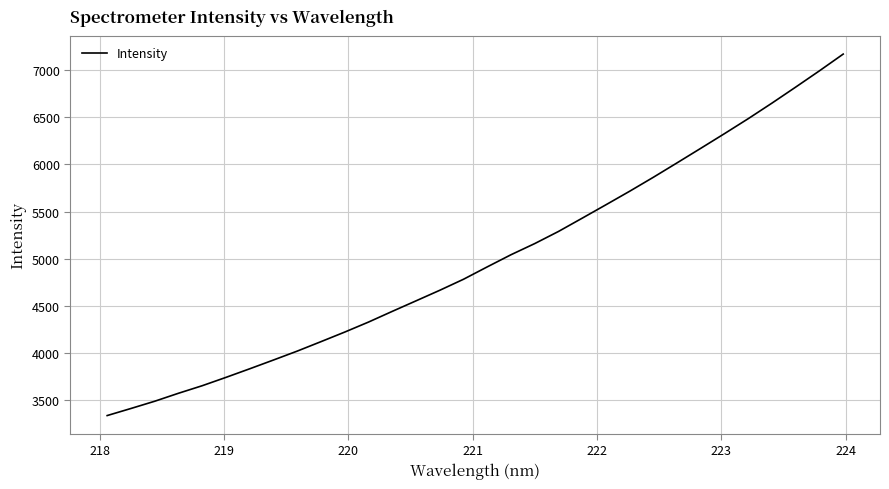

Reading left to right, transcribe all the data shown in this chart.

3335.5	3410.5	3487.3	3572.0	3652.1	3740.7	3831.8	3924.9	4019.5	4119.8	4221.4	4327.4	4440.9	4552.5	4664.5	4781.5	4912.9	5041.6	5160.0	5288.5	5429.5	5571.7	5715.2	5863.6	6016.6	6171.1	6326.8	6485.4	6650.4	6820.1	6992.6	7169.7